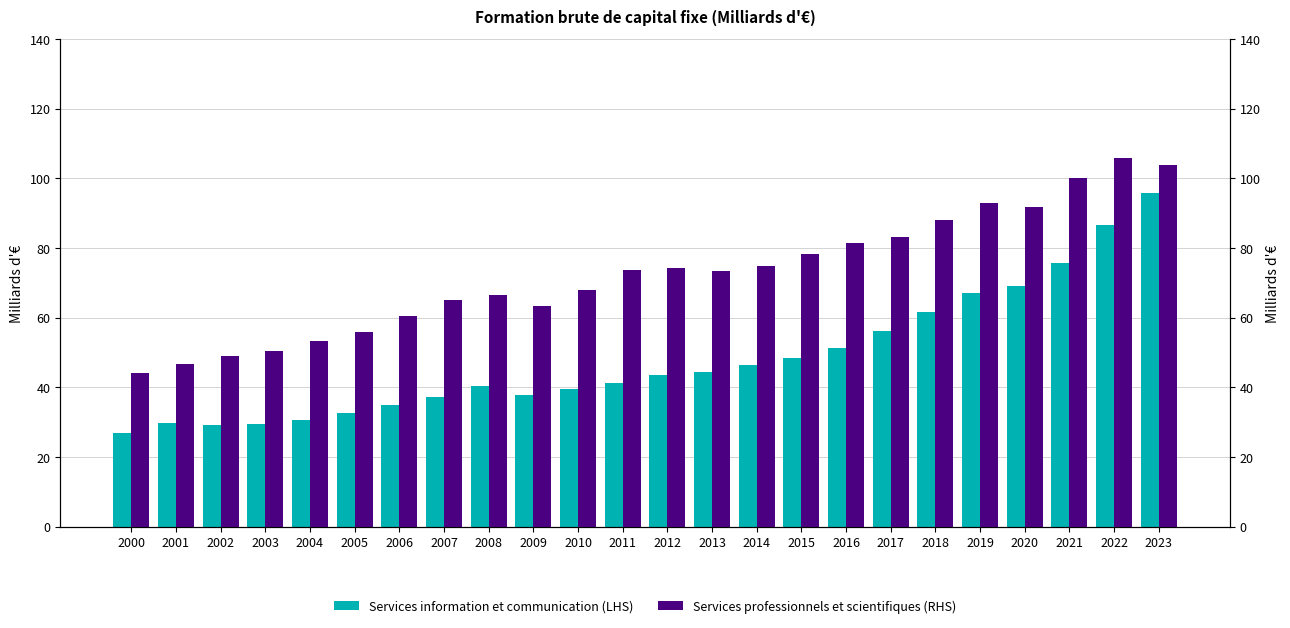

What is the value of the Services professionnels et scientifiques (RHS) bar at the 23rd from the left?

105.7